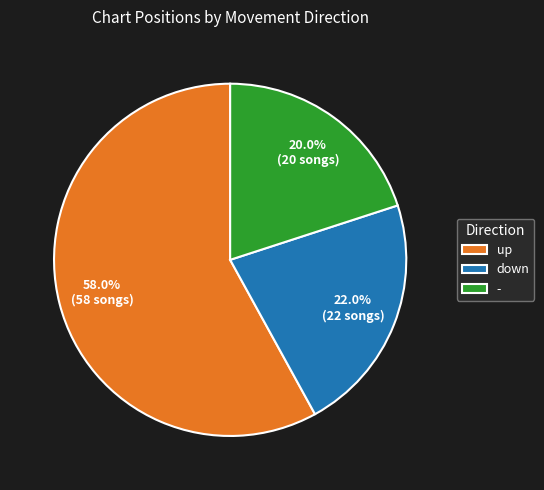

How many slices are in this pie chart?

3